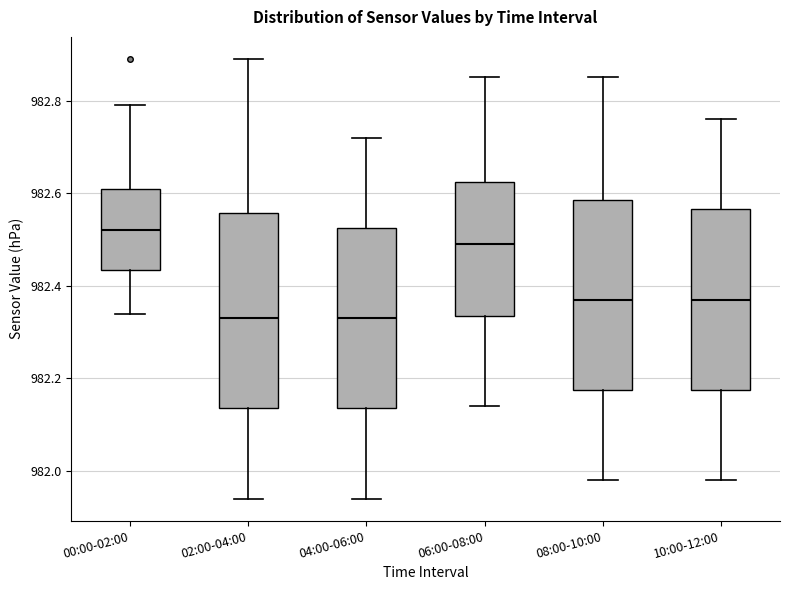

Where does the lower whisker of the box for 00:00-02:00 end on the y-axis? The values are not printed on the chart, so give them approximately, as read against the axis.

982.34